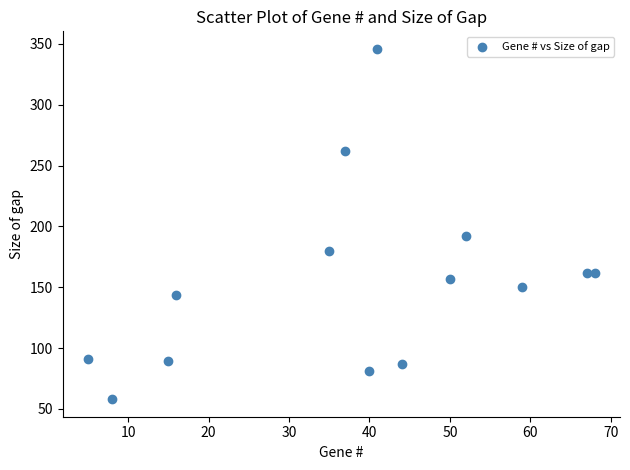

What is the range of Y values (max minus min)?

288